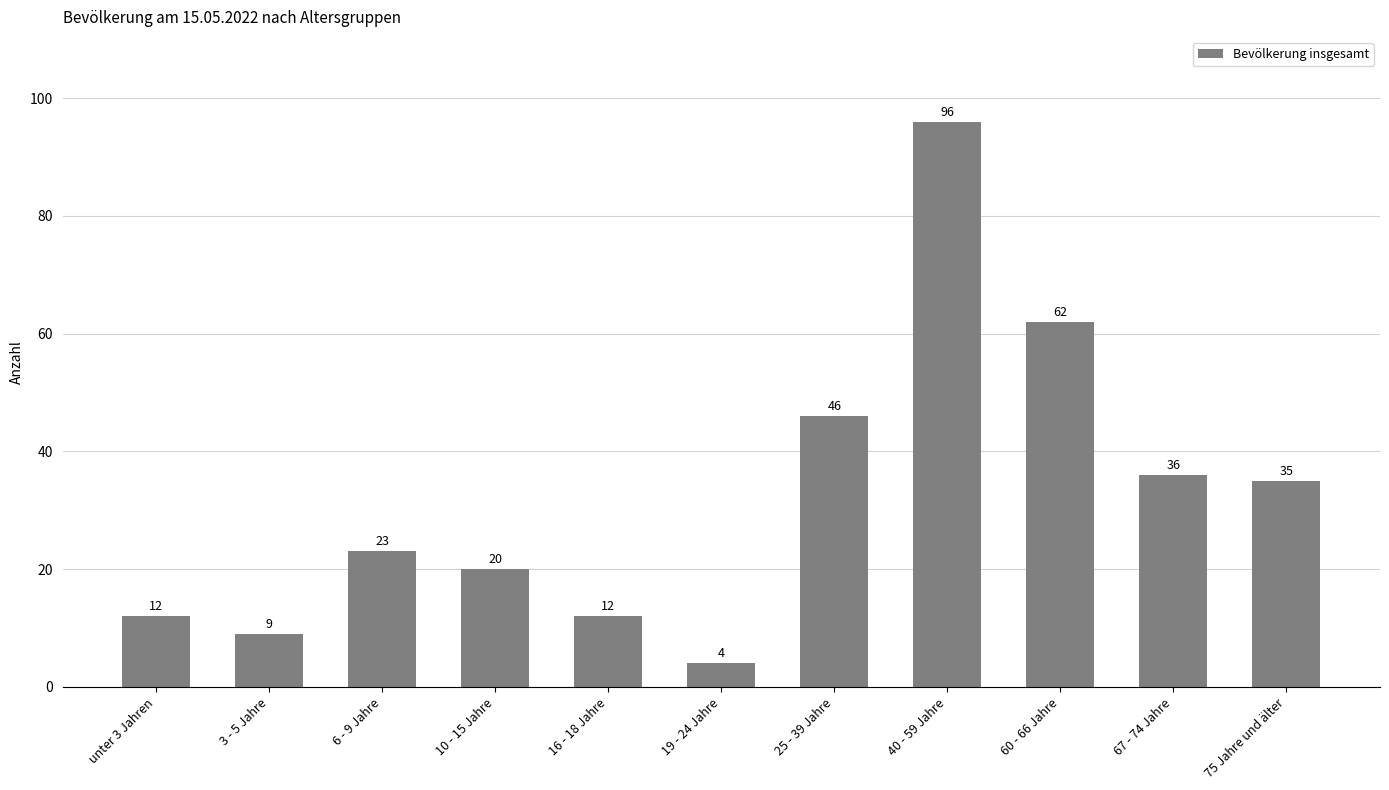

Which category has the lowest value across all series?

19 - 24 Jahre